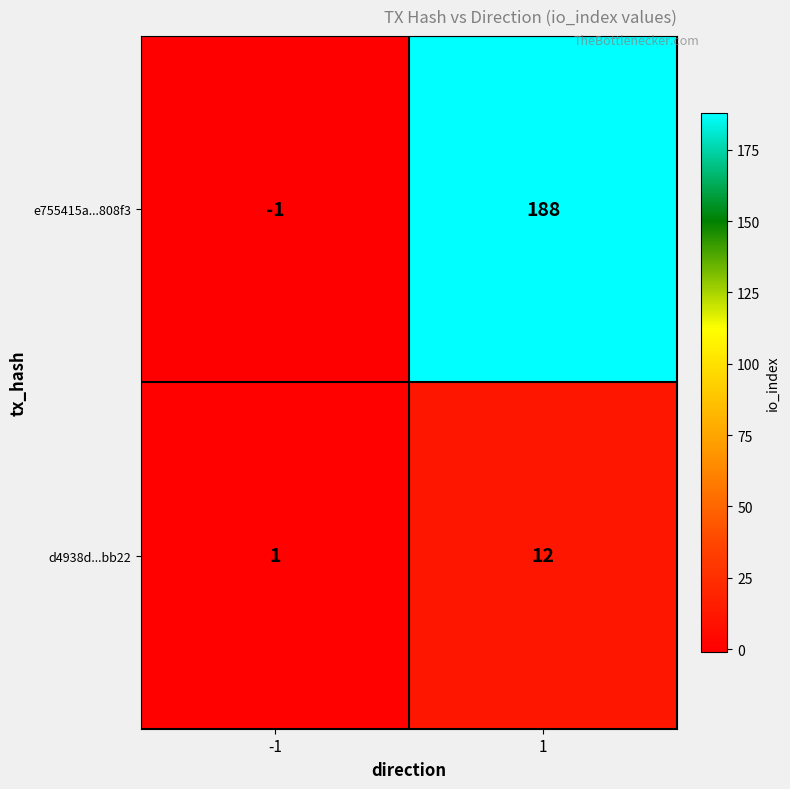

Which series changed the most between -1 and 1?

e755415a...808f3